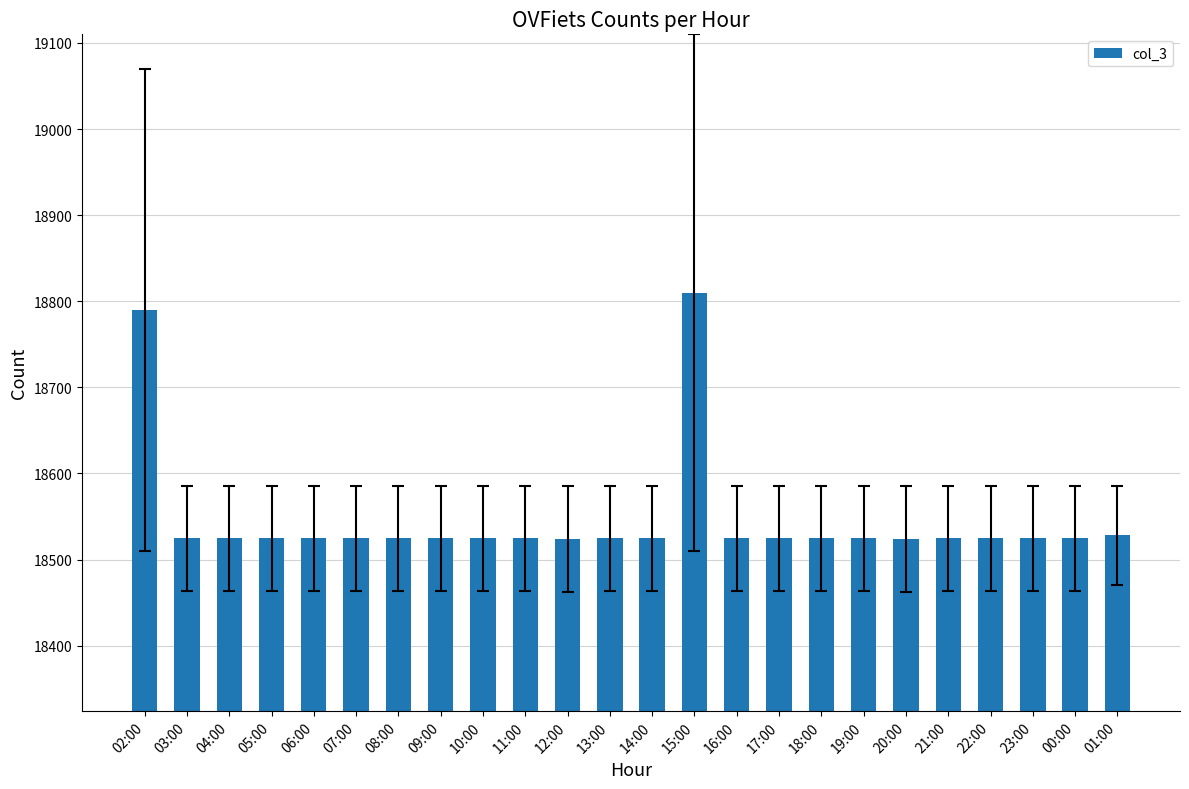

The value at 07:00 is 31634. True or false?

False